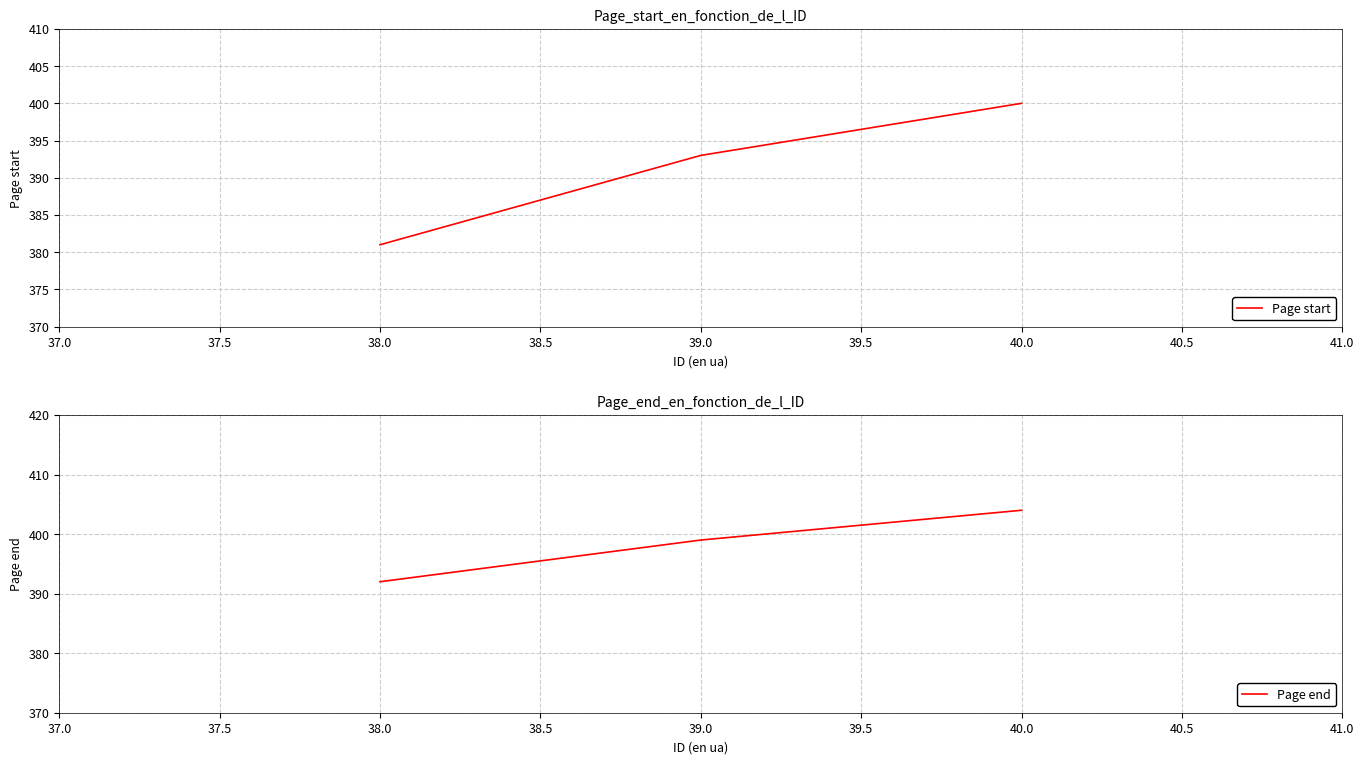

Where is Page start nearest to the value 390?

39.0